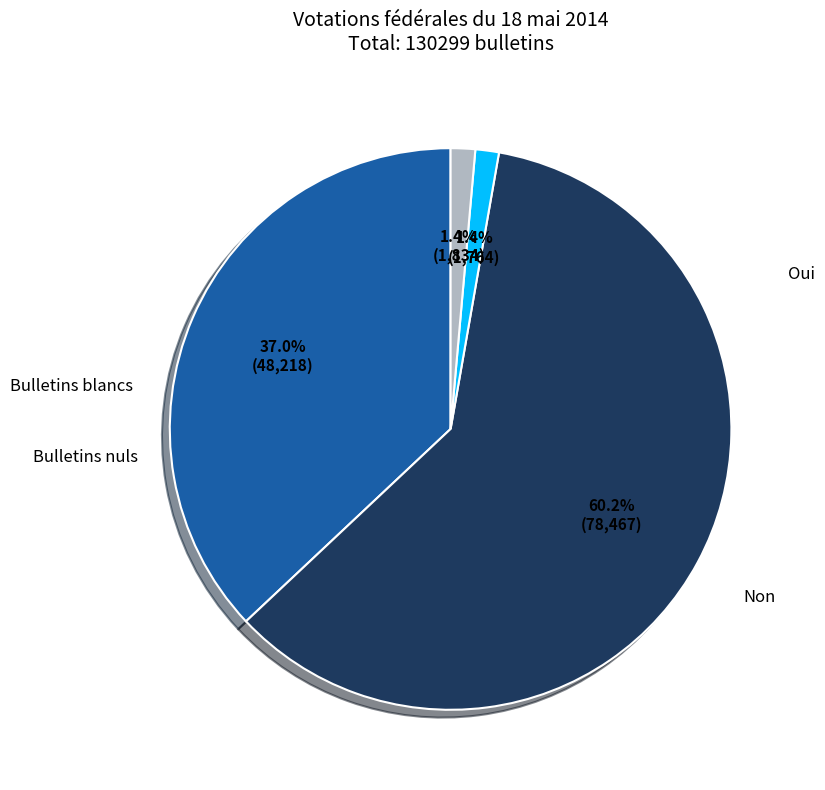

To the nearest percent, what is the average slice percentage?

25%